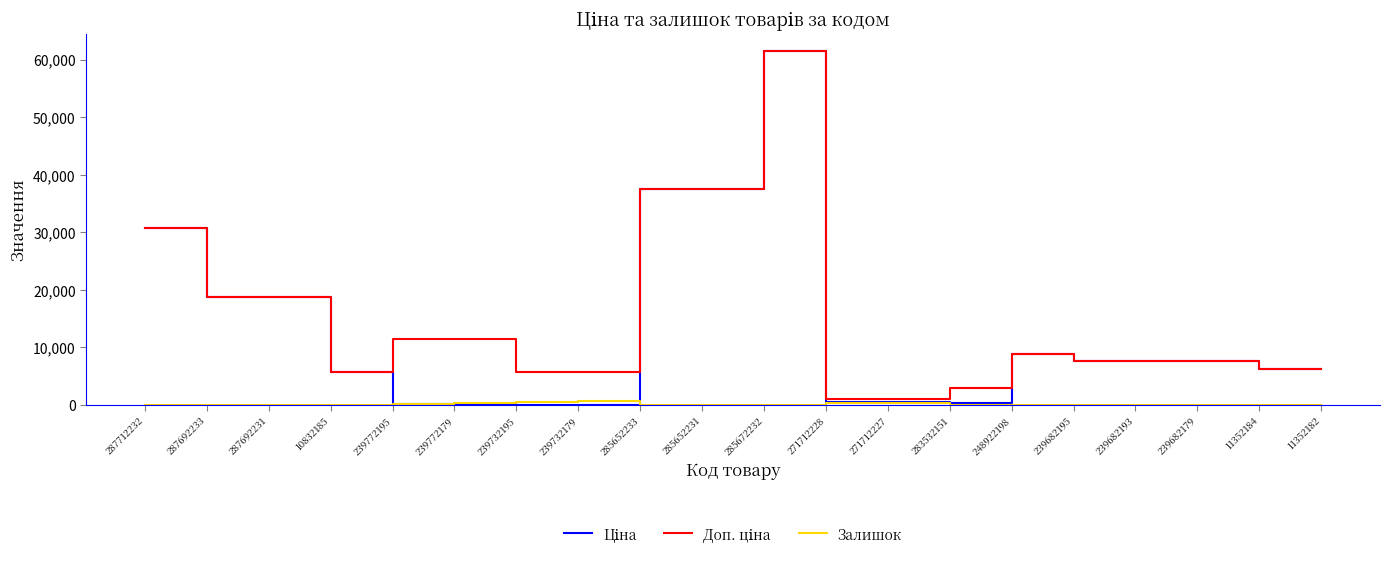

What is the difference between the highest and lowest values at 287692233?

18796.8